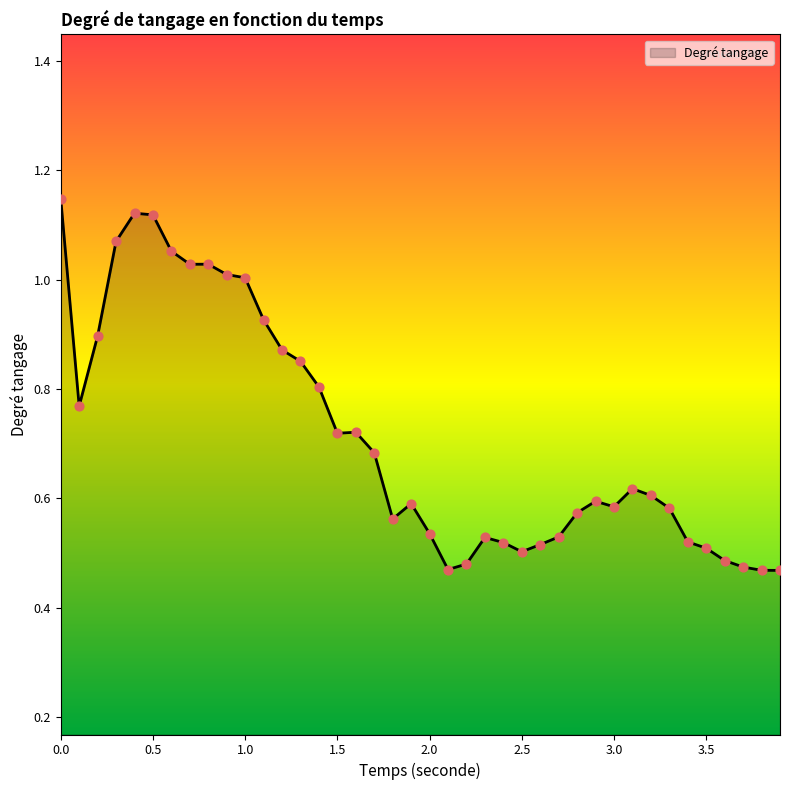

How many lines are shown in the chart?

1